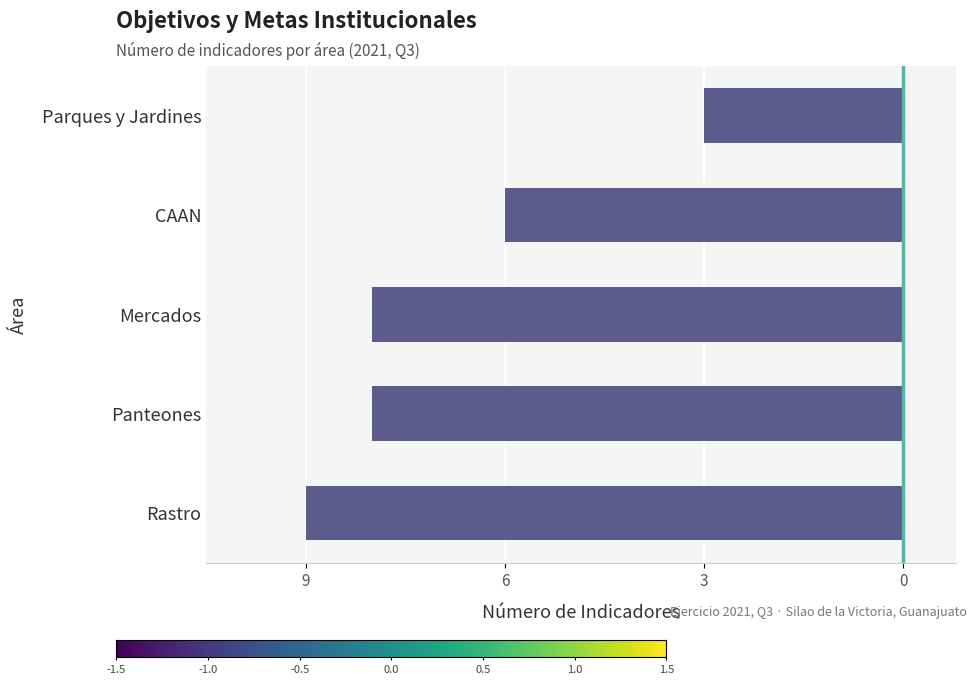

What is the change in value from Panteones to Parques y Jardines?

+5